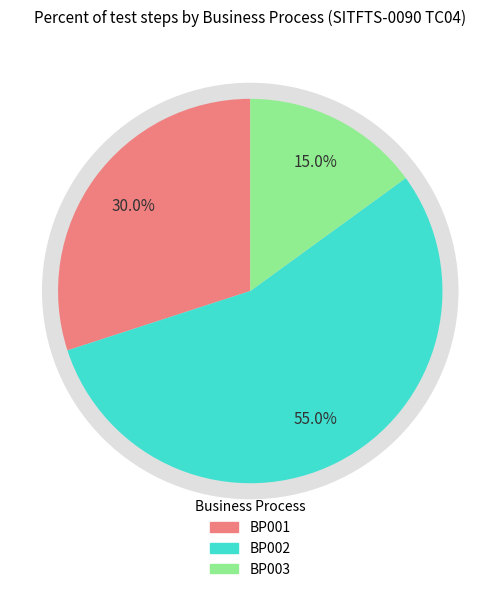

What portion of the pie excludes BP001?

70.0%